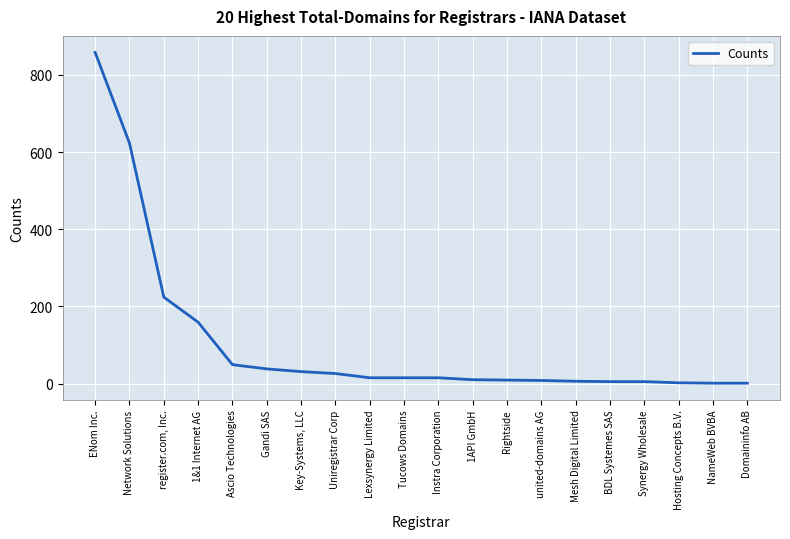

What is the change in value from Ascio Technologies to Rightside?

-40